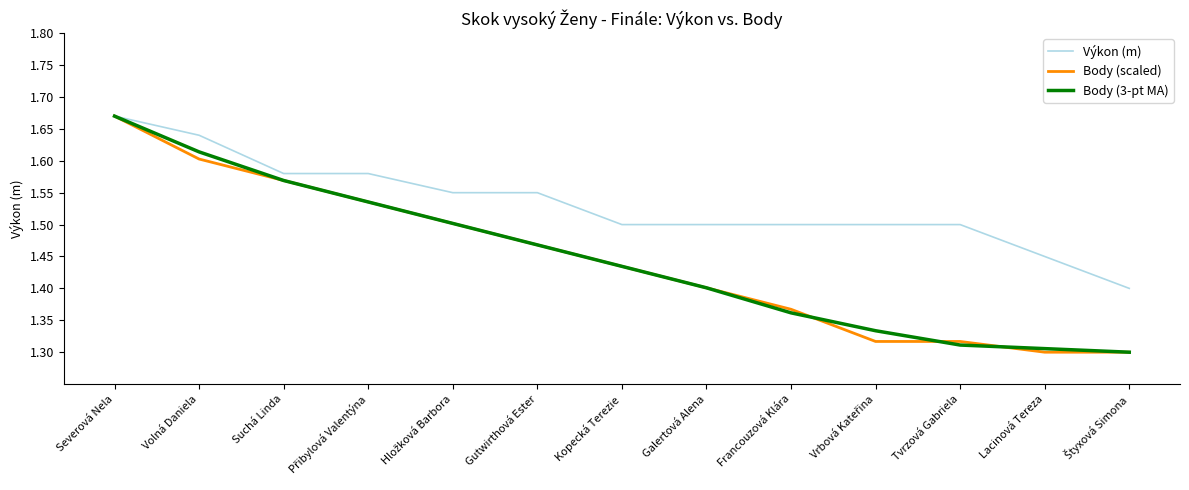

Which category has the highest value across all series?

Severová Nela